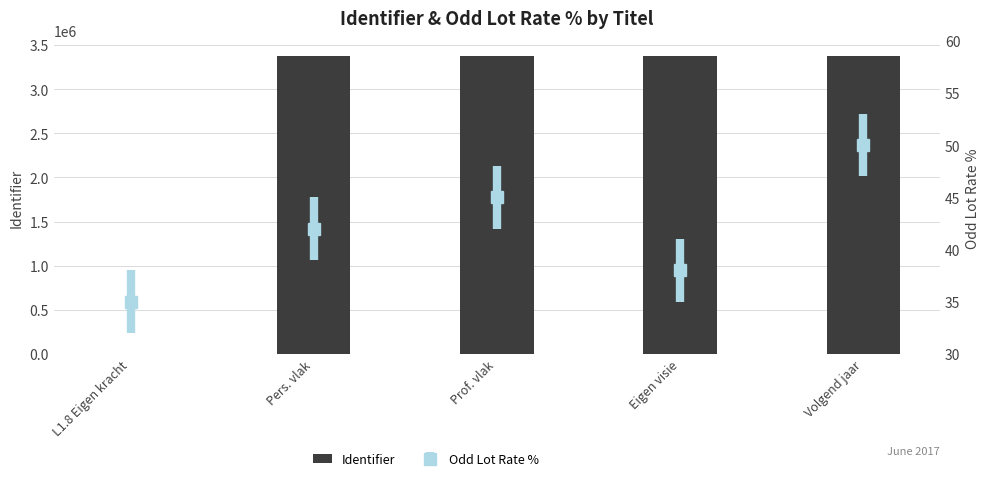

Read the value at Prof. vlak.

3378389